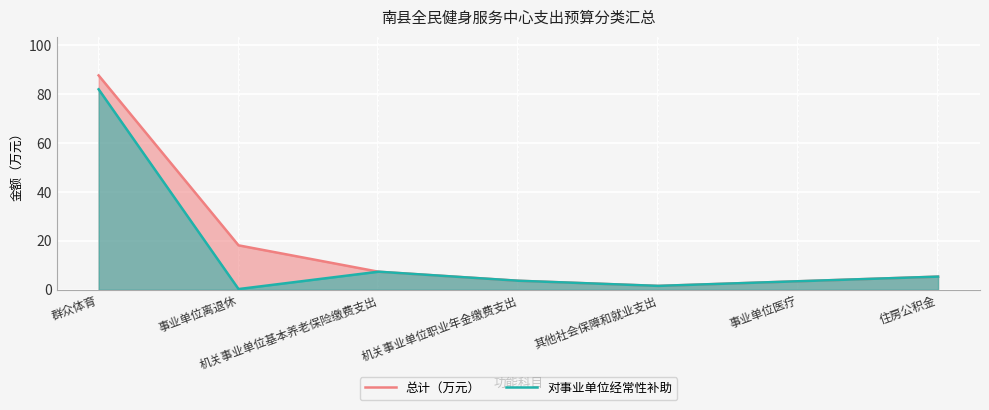

List the labels in order of 总计（万元） value, largest first.

群众体育, 事业单位离退休, 机关事业单位基本养老保险缴费支出, 住房公积金, 机关事业单位职业年金缴费支出, 事业单位医疗, 其他社会保障和就业支出